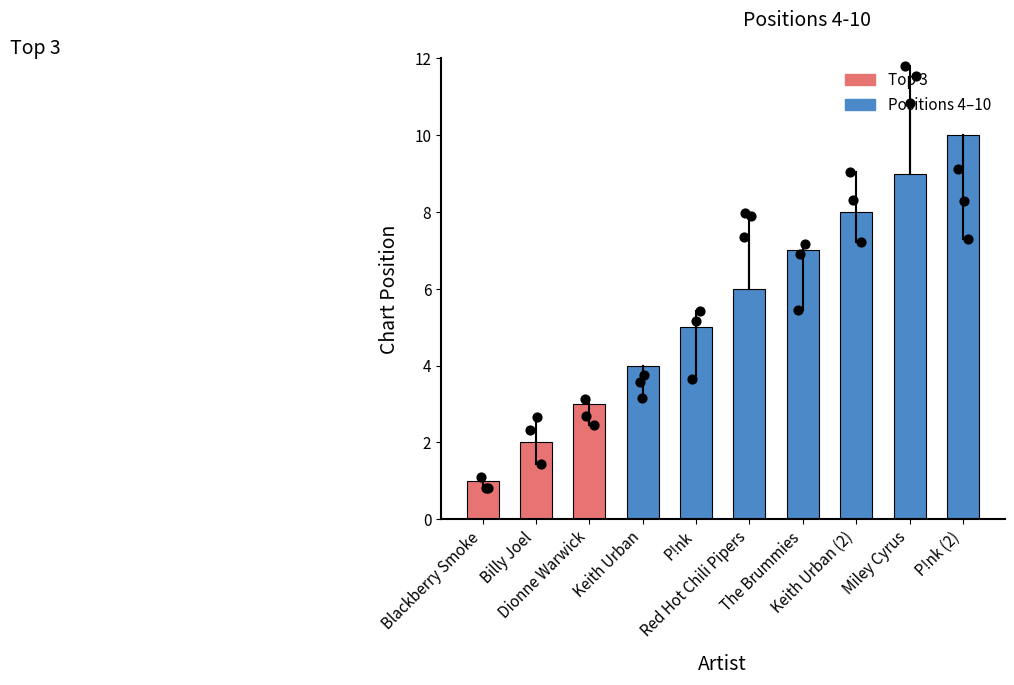

What is the change in value from Blackberry Smoke to The Brummies?

+6